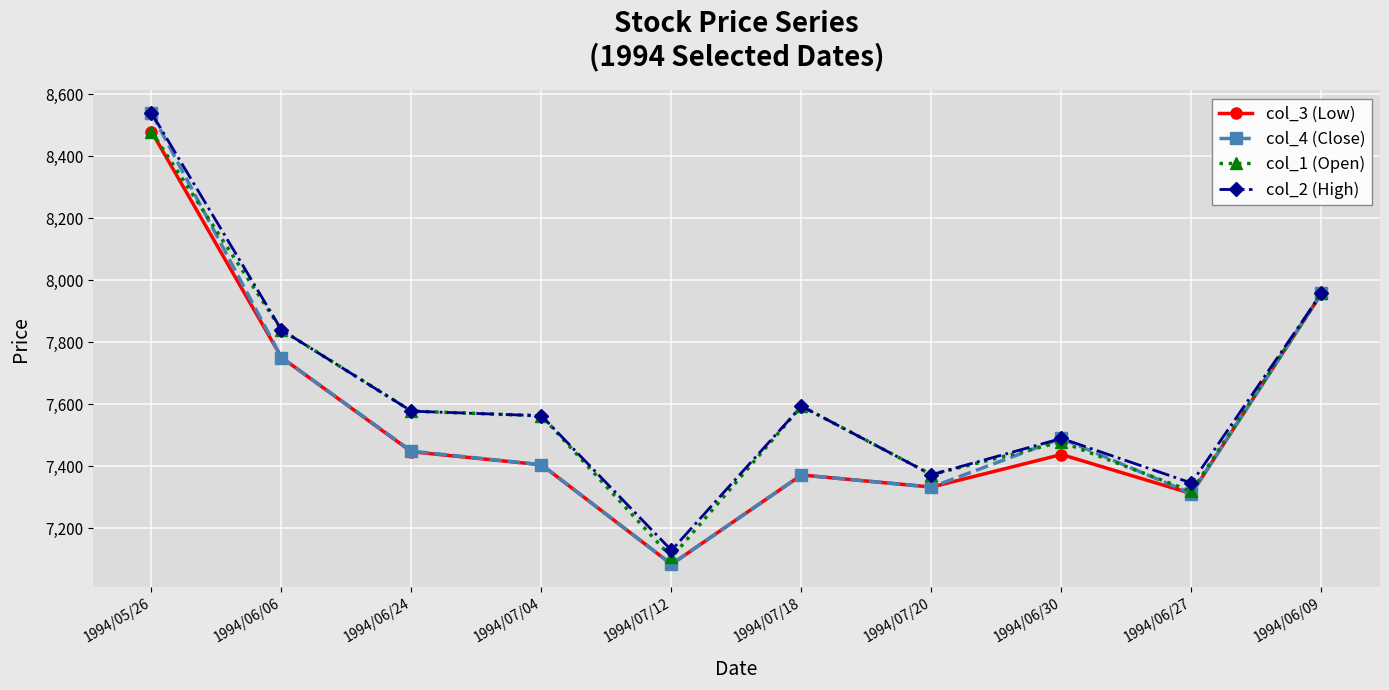

At which category does col_2 (High) reach its first local peak?

1994/07/18